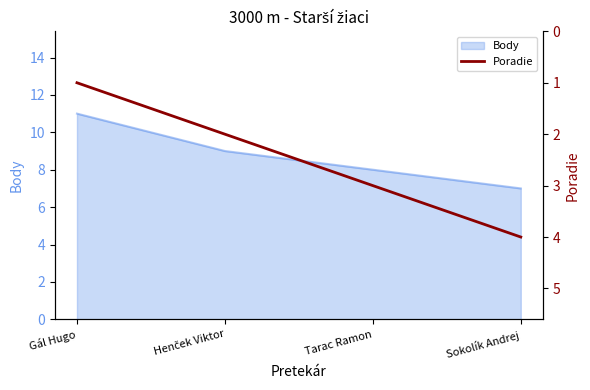

Where does the data first go above 3?

Sokolík Andrej